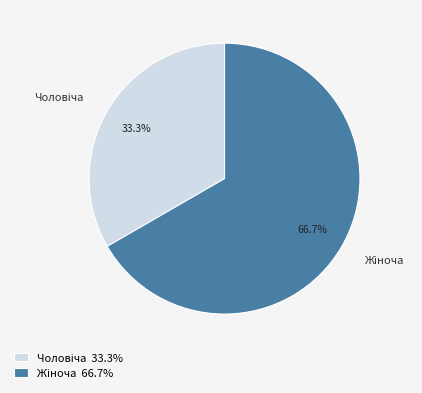

Is there any slice that represents more than half of the pie?

Yes